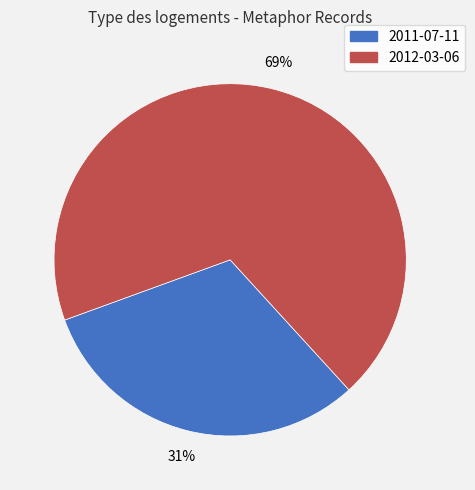

Approximately how many times larger is the value at 2012-03-06 compared to 2011-07-11?

2.2